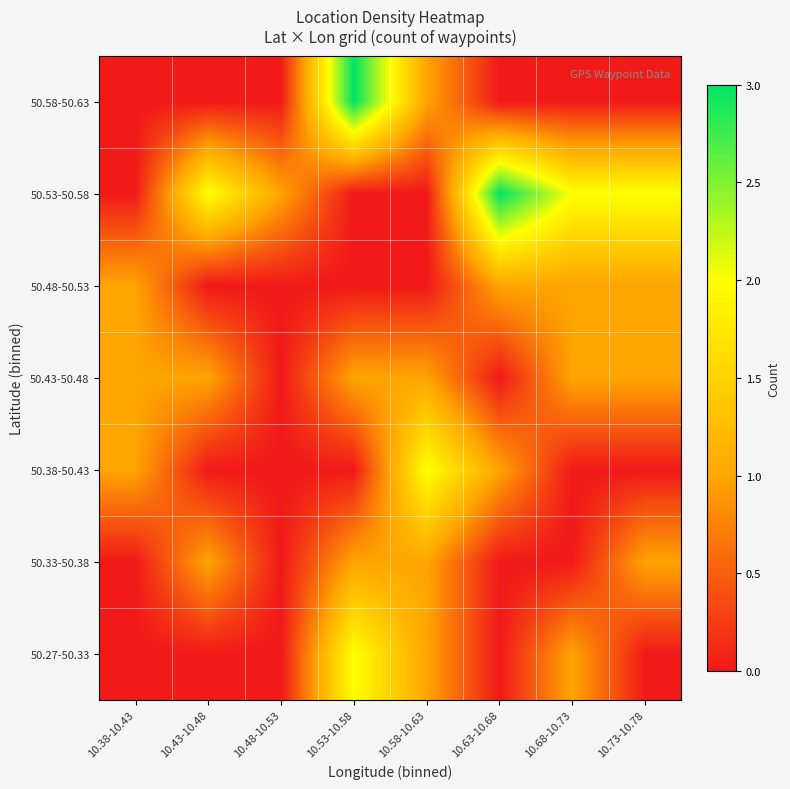

What is the difference between the highest and lowest values at 10.43-10.48?

2